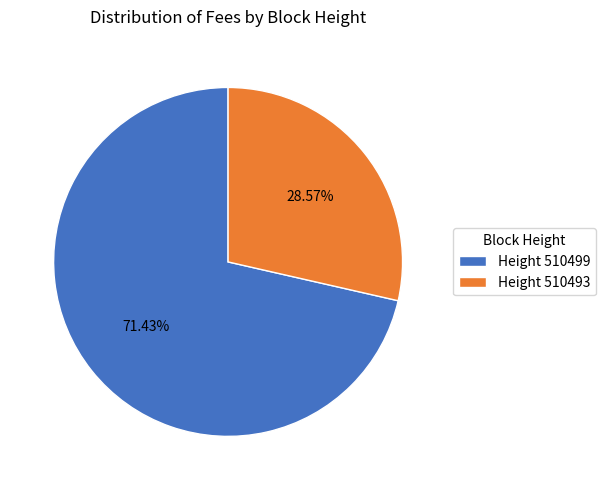

Does Height 510493 represent more than half of the total?

No